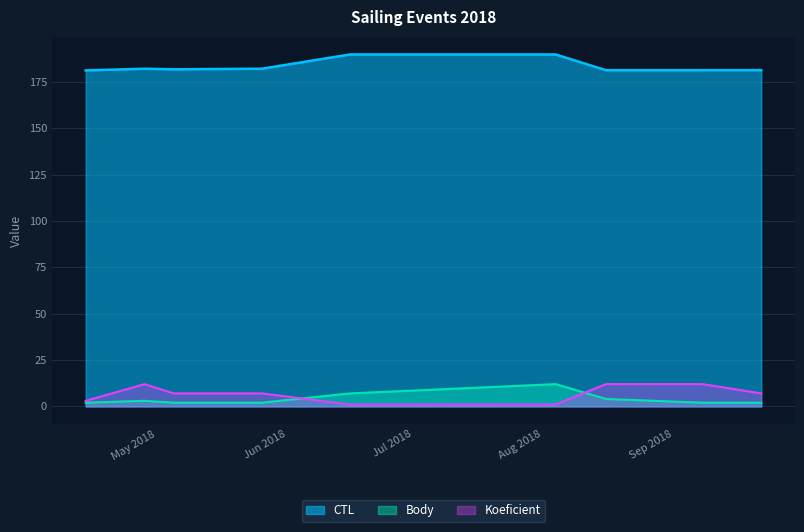

Where do Body and Koeficient first cross each other?

2018-05-26 and 2018-06-16